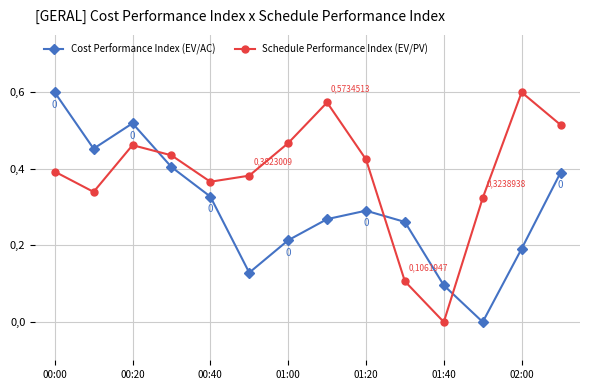

Does the chart have visible grid lines?

Yes